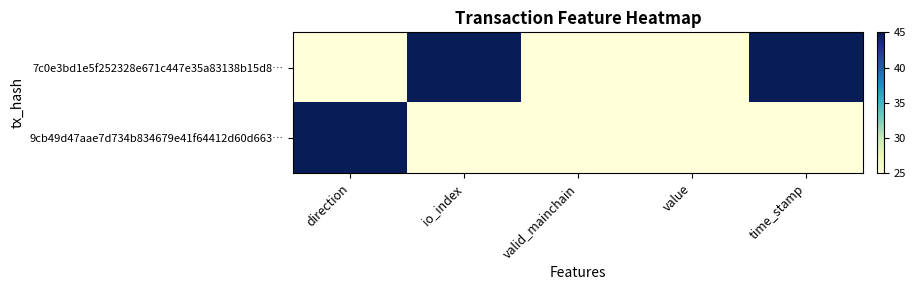

Count the number of data series in this chart.

2